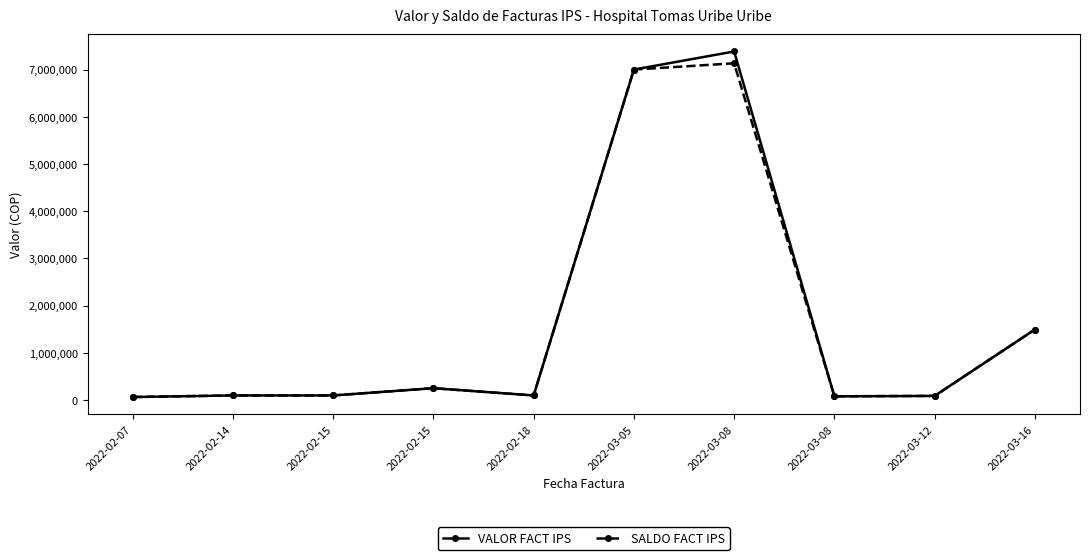

How many data points does each series have?

10